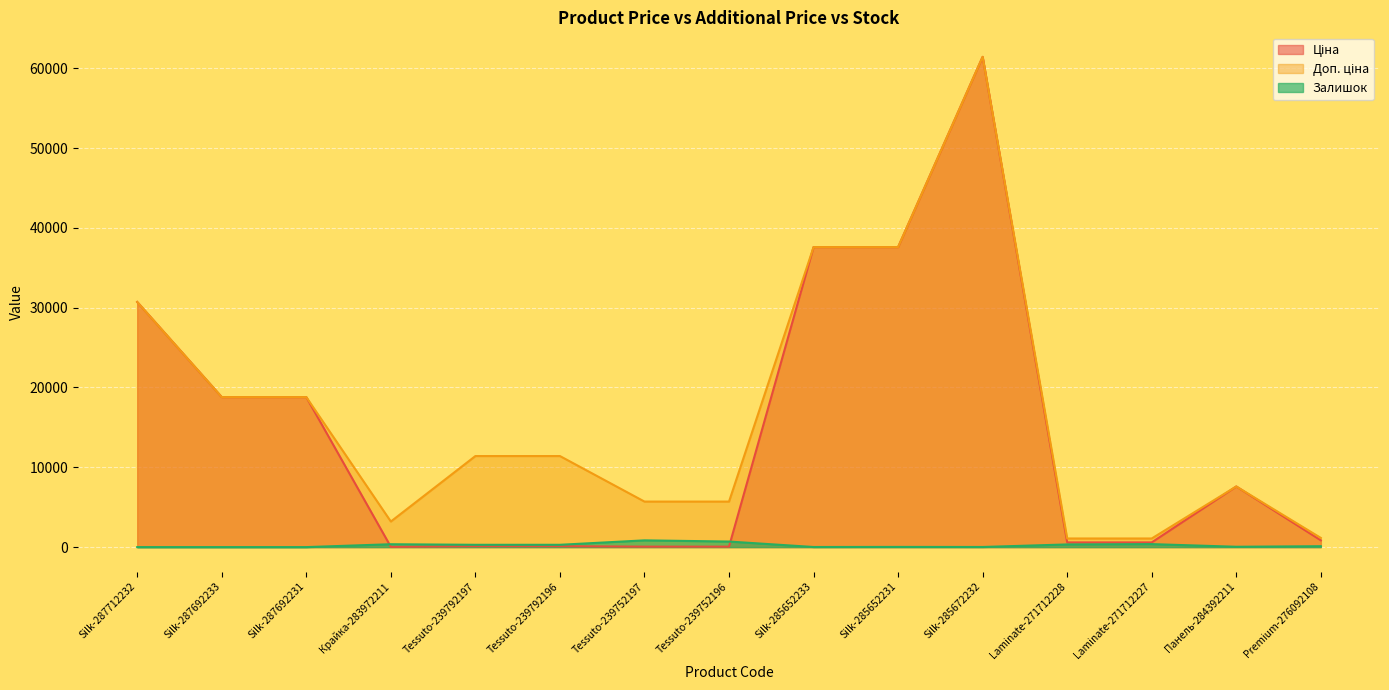

What is the total value across all series at Silk-287712232?

61434.3